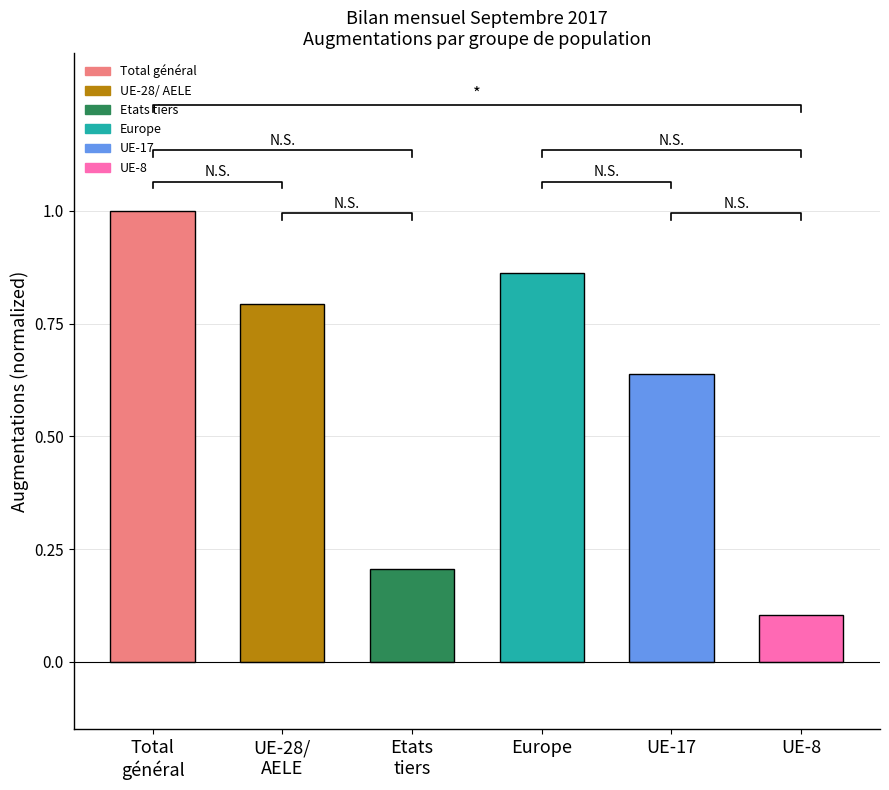

What position from the right is UE-8?

1